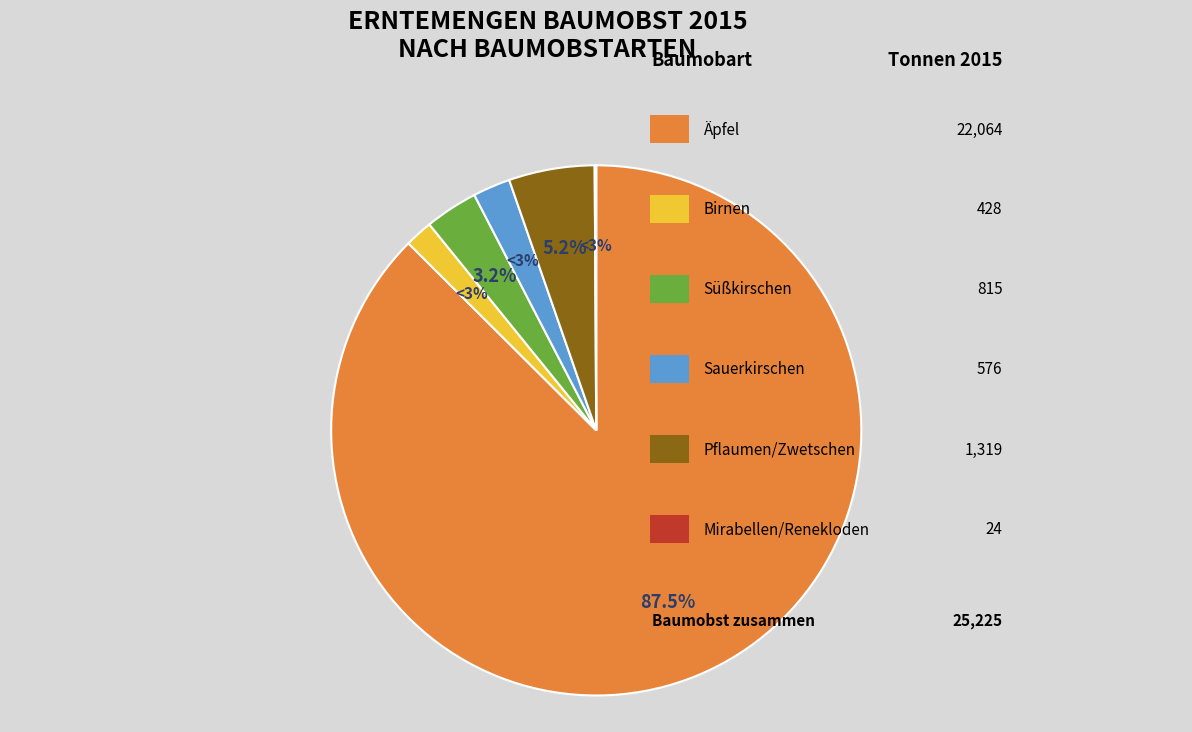

The Äpfel slice represents 87% of the pie. True or false?

True